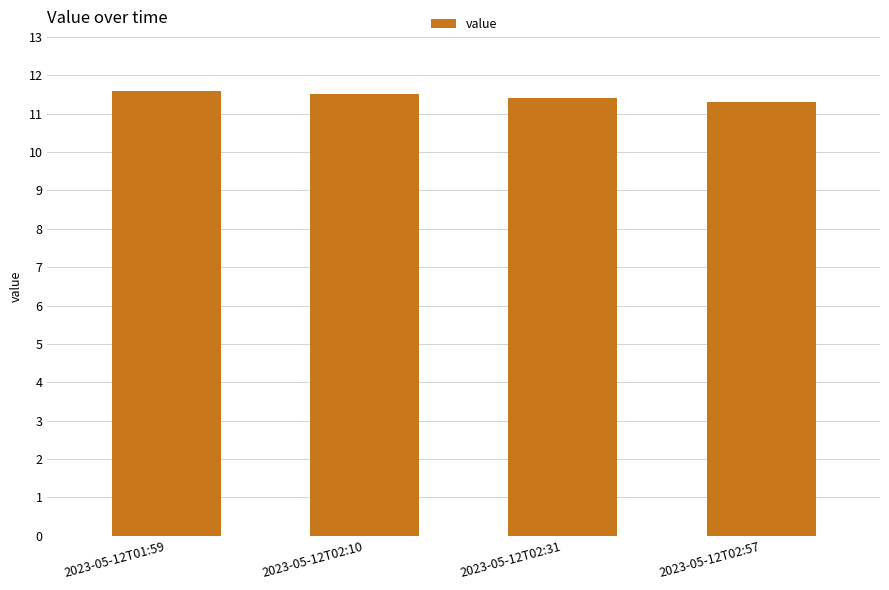

Read the value at 2023-05-12T02:10.

11.5